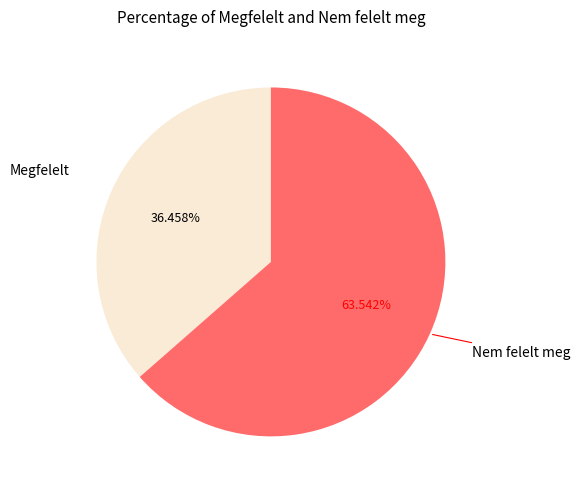

To the nearest percent, what is the average slice percentage?

50%